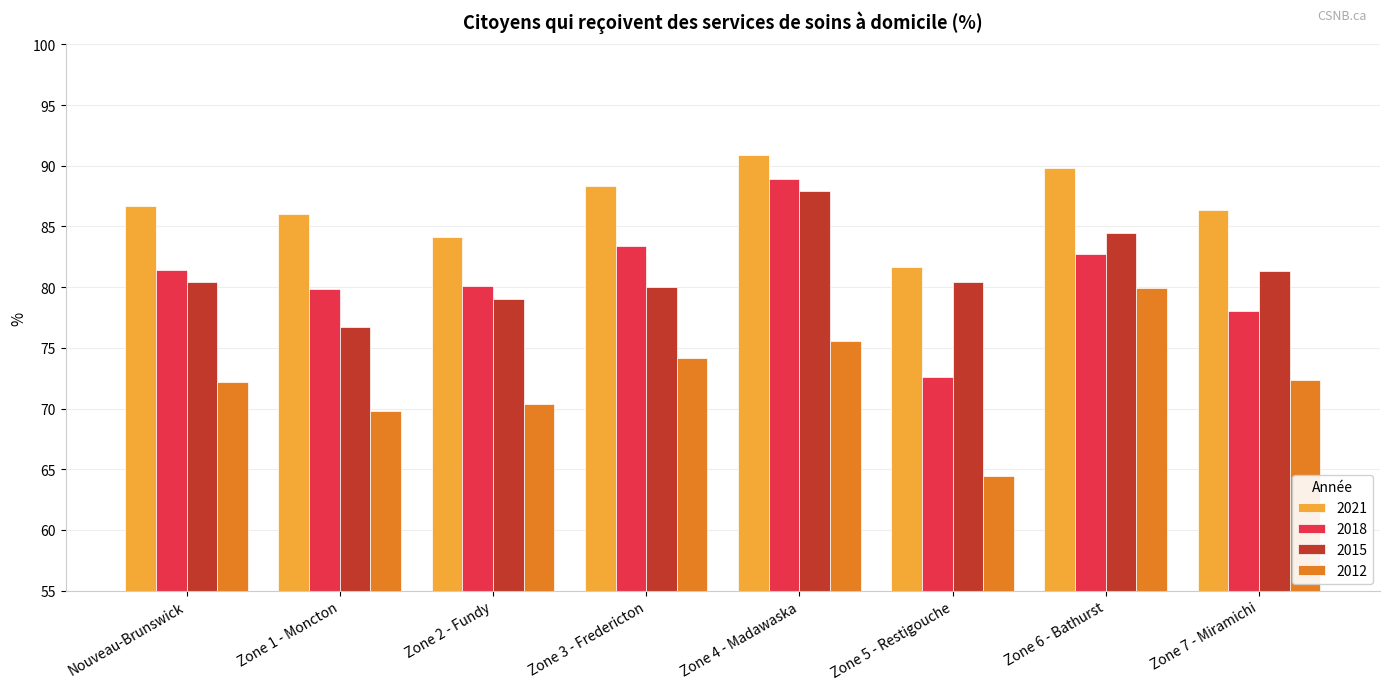

Which label corresponds to the smallest value in the chart?

Zone 5 - Restigouche